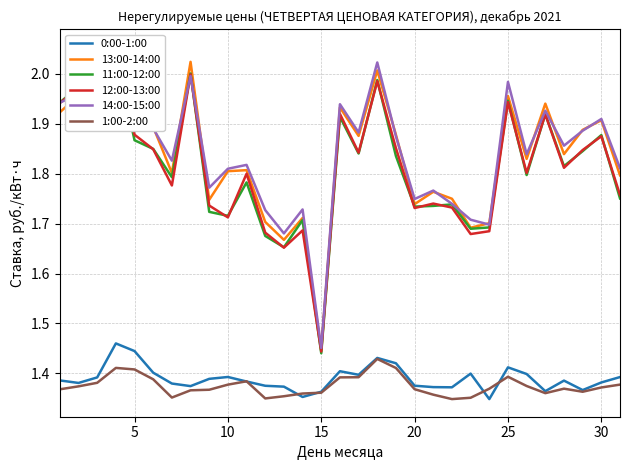

Does the chart have visible grid lines?

Yes